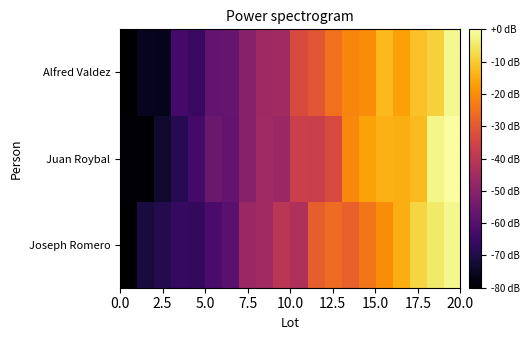

How many categories are shown in the chart?

20